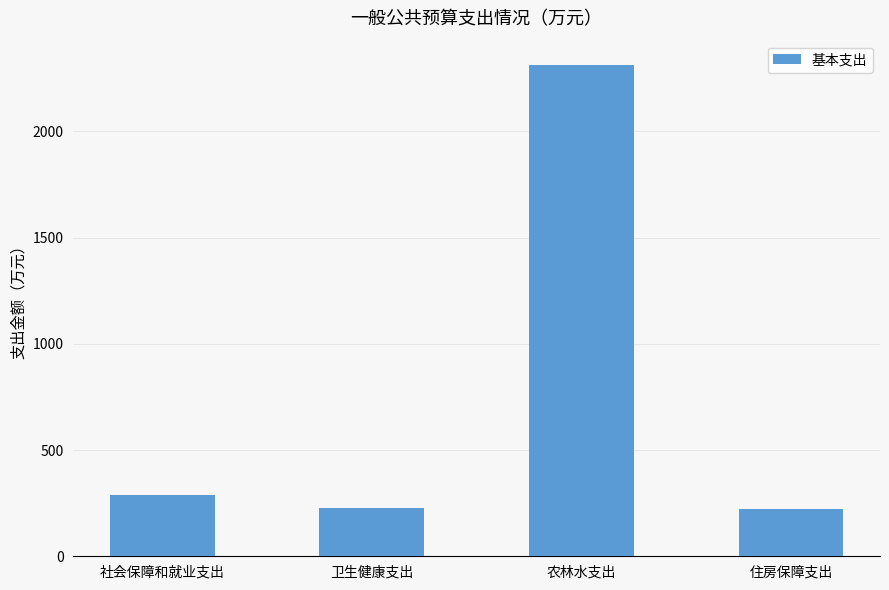

Where does the data first go above 290?

社会保障和就业支出